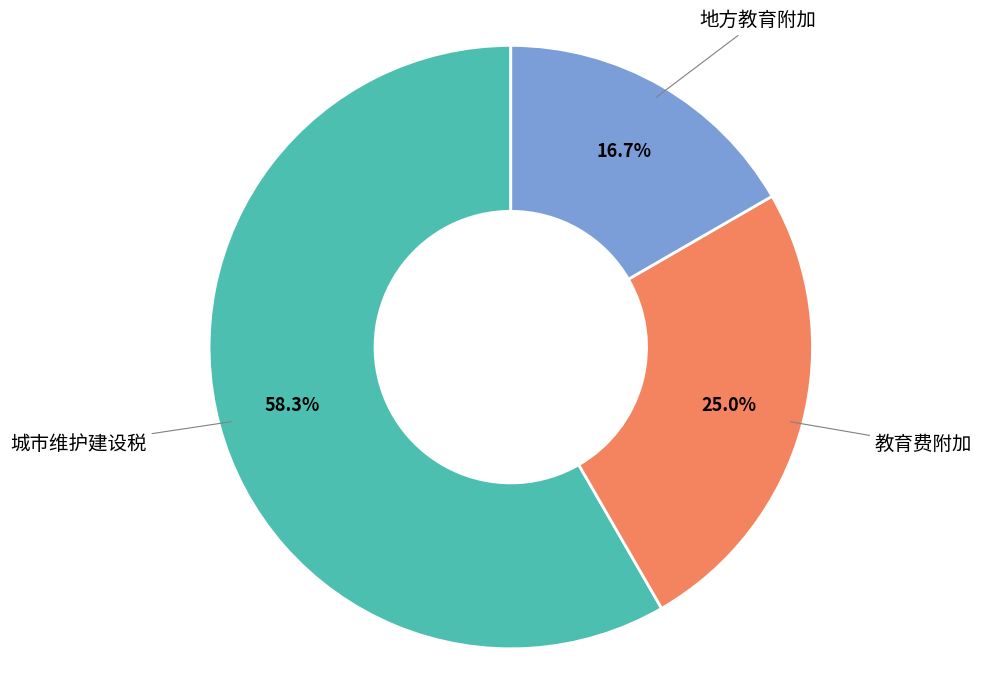

Is it true that 教育费附加 is 25% of the pie?

True